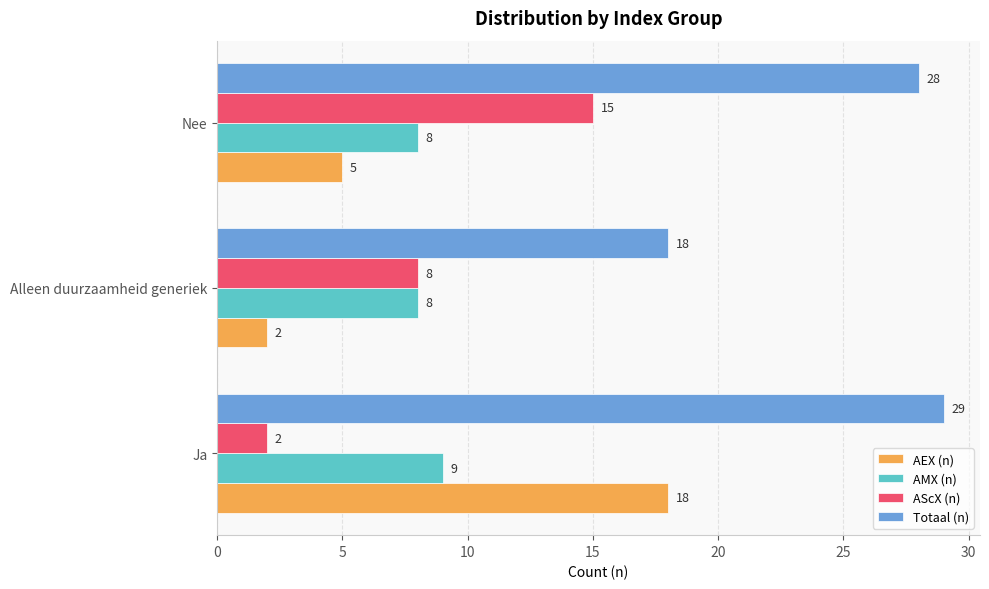

At which category is the sum across all series the highest?

Ja